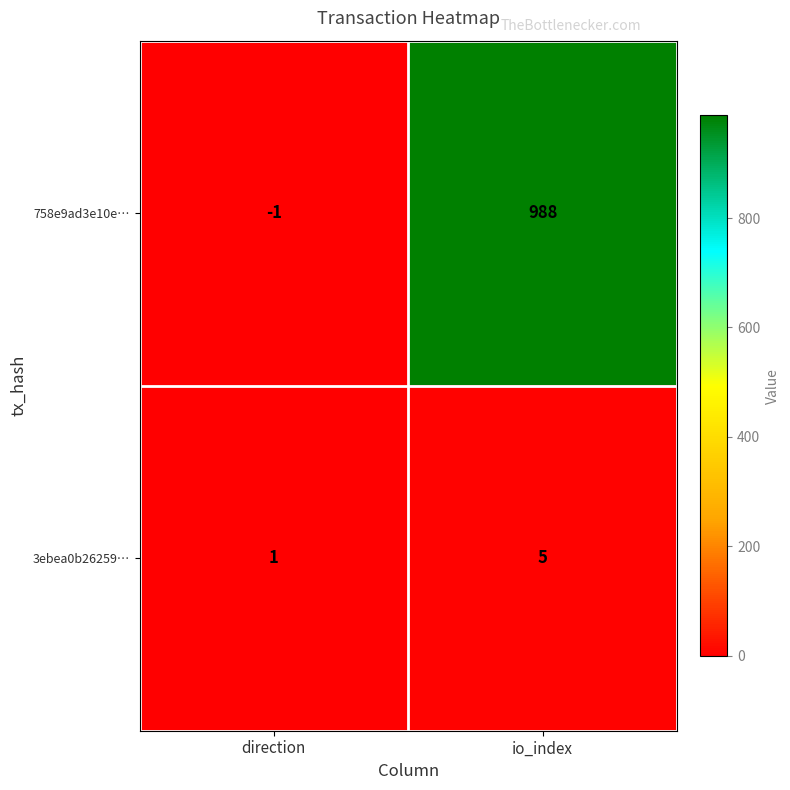

At which label is 3ebea0b26259… closest to 3?

direction